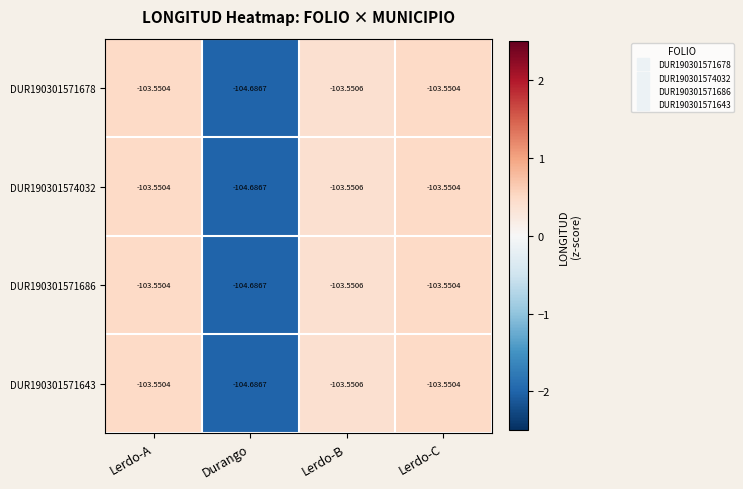

Count the number of data series in this chart.

4